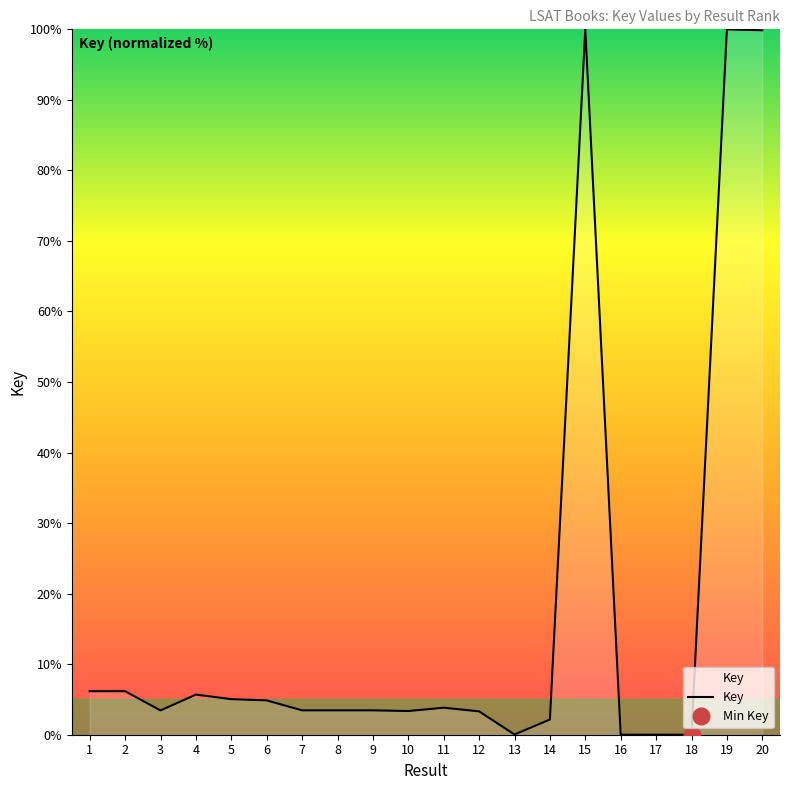

What is the difference between the values at 18 and 8?

3.5